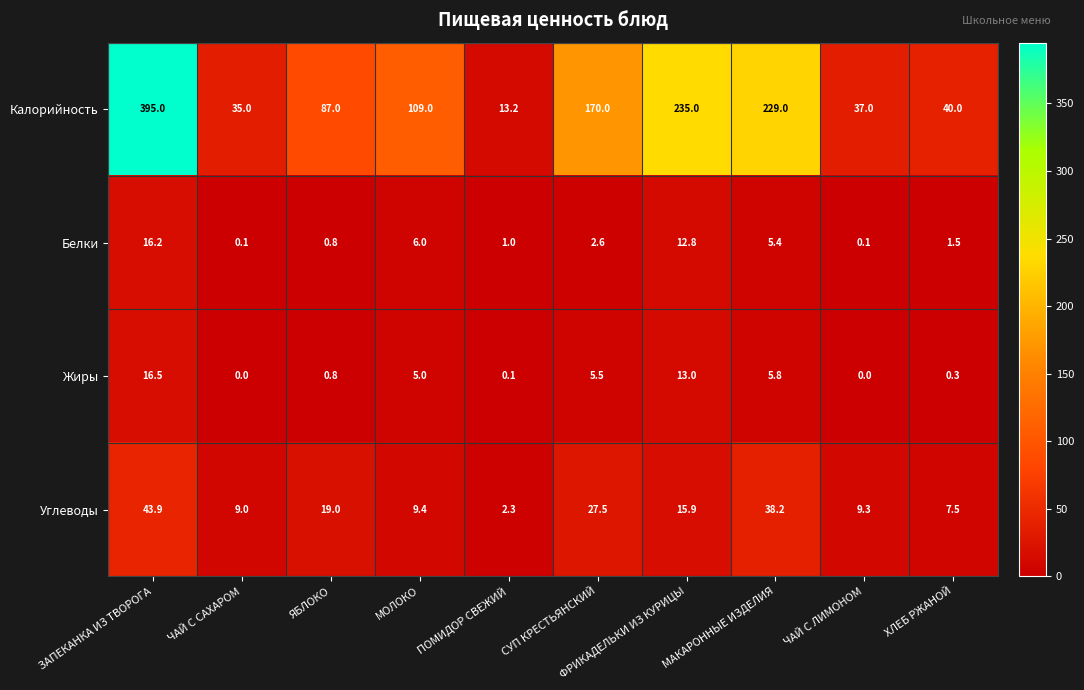

What is the average value of the Жиры series?

4.7